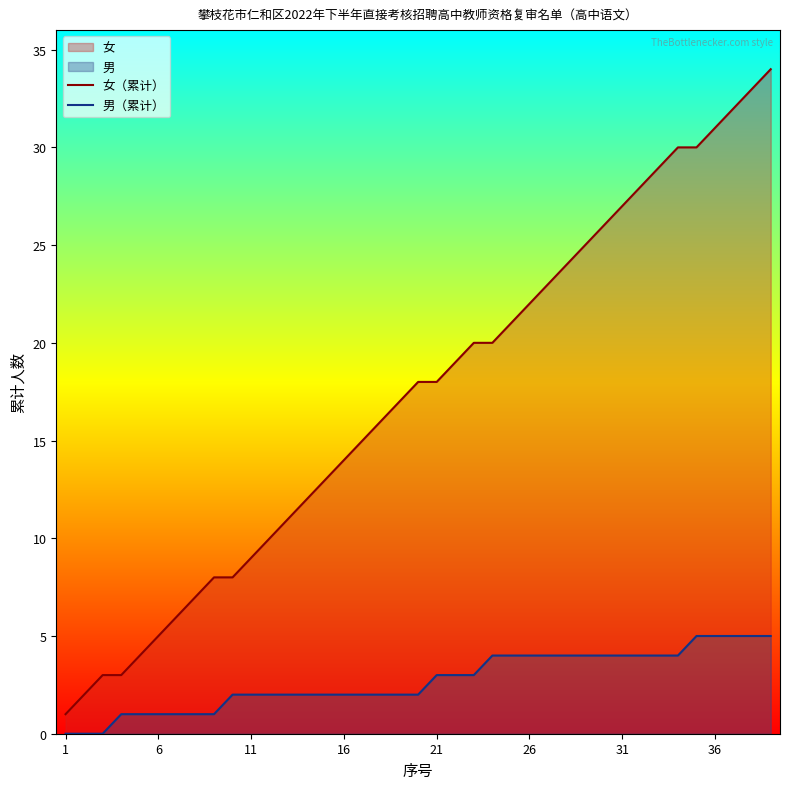

True or false: 女（累计） and 男（累计） intersect in this chart.

False